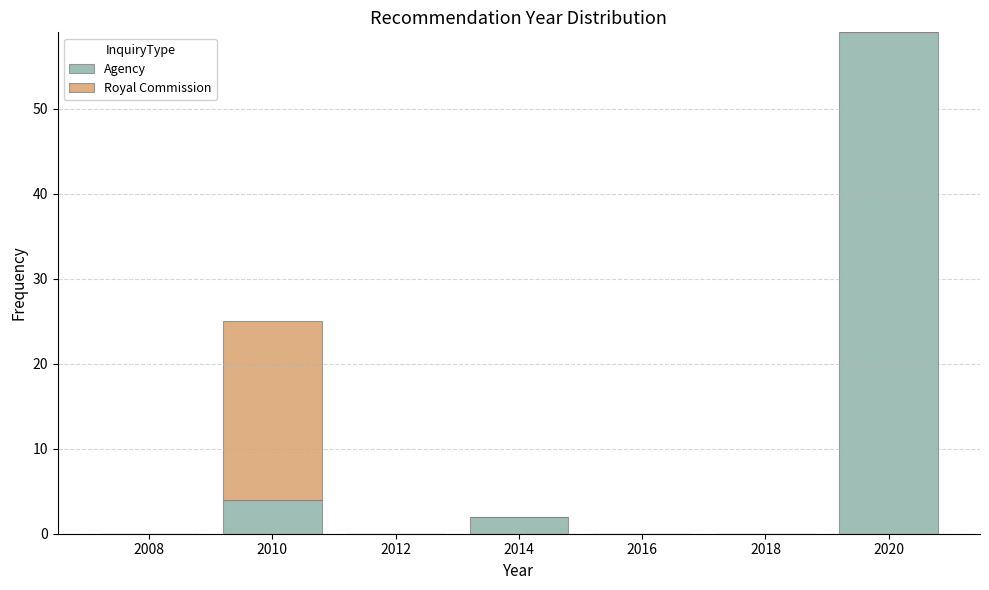

Reading left to right, list the values for the Agency series.

2008=0	2010=4	2012=0	2014=2	2016=0	2018=0	2020=59